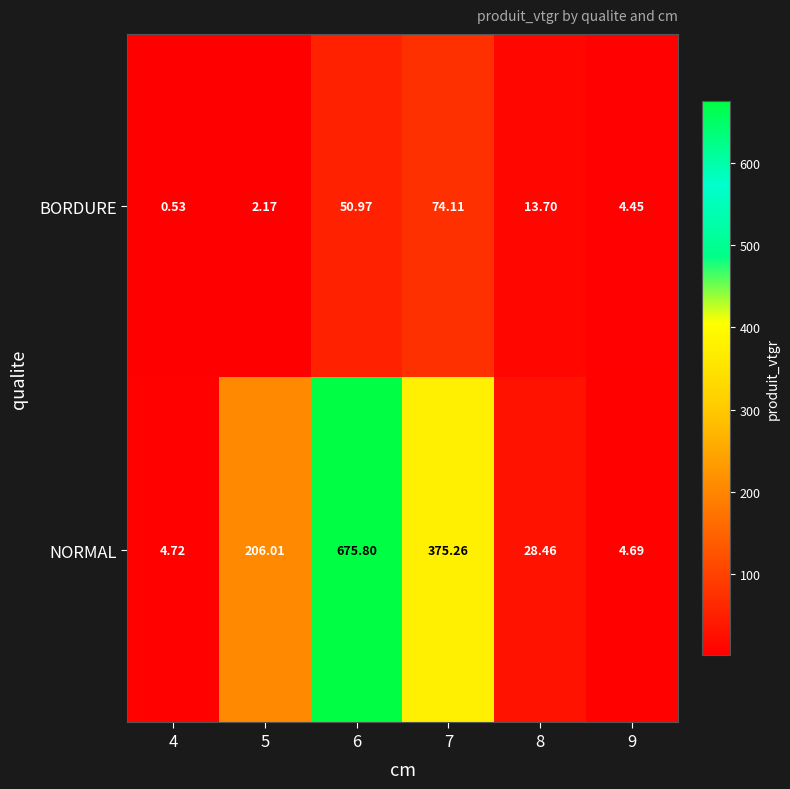

Rank the series at 4 from lowest to highest value.

BORDURE, NORMAL